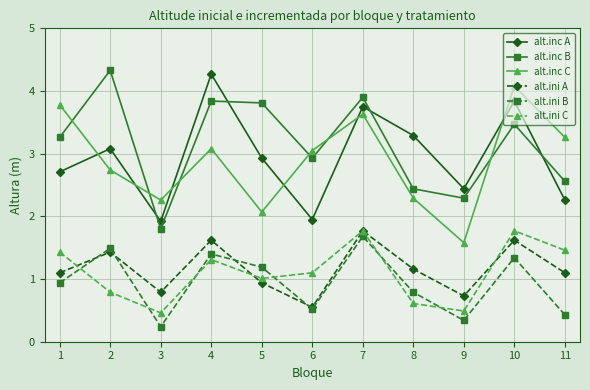

At how many categories does at least one series exceed 4?

3